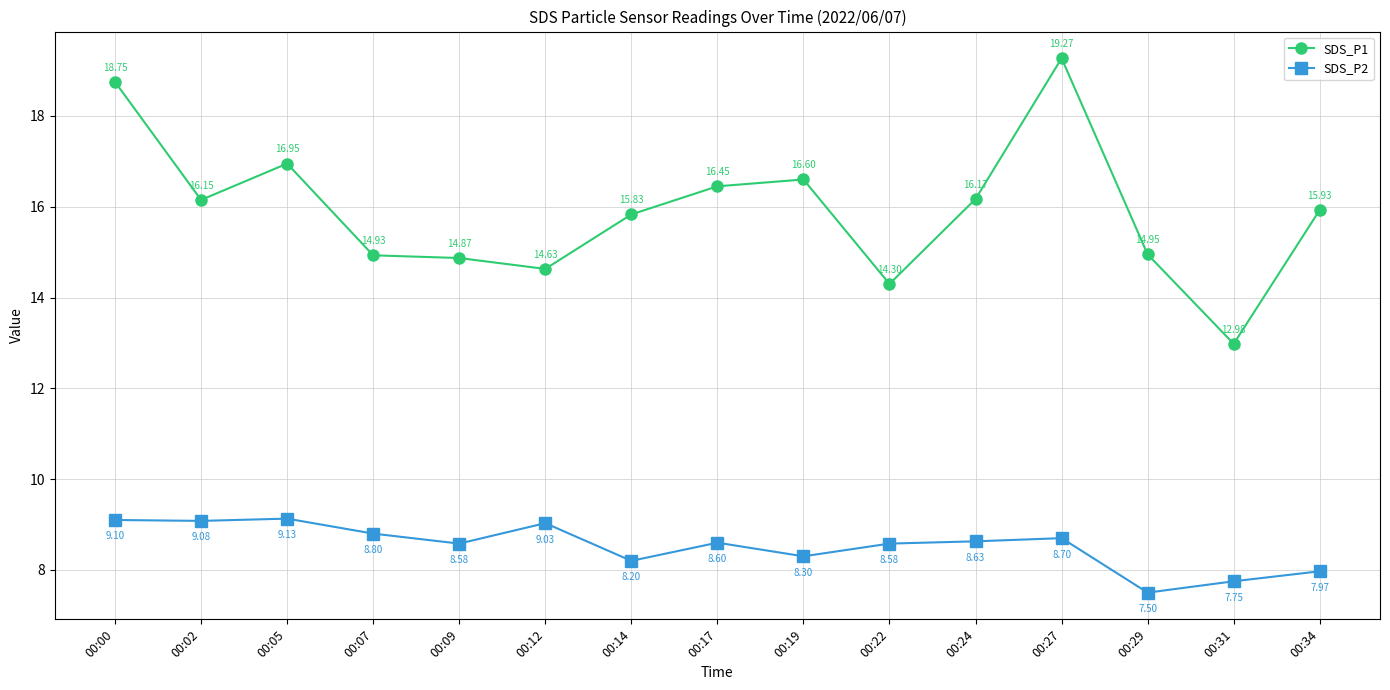

Which label corresponds to the smallest value in the chart?

00:29